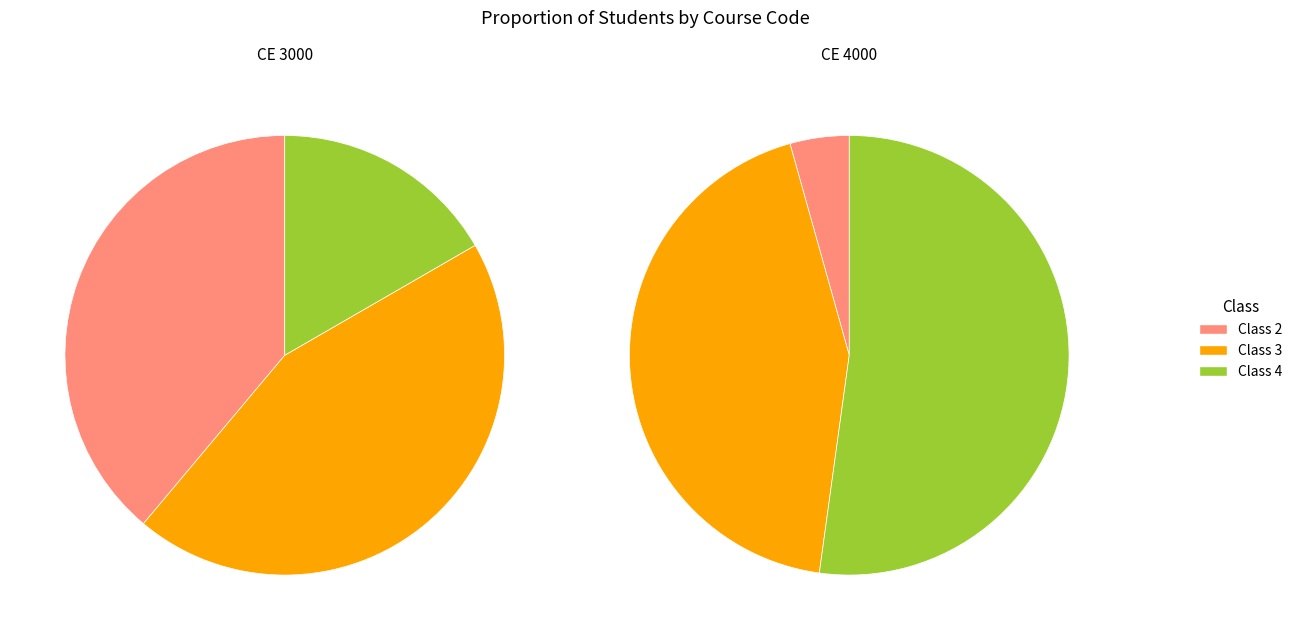

What percentage do CE 4000 and CE 3000 together represent?

100.0%